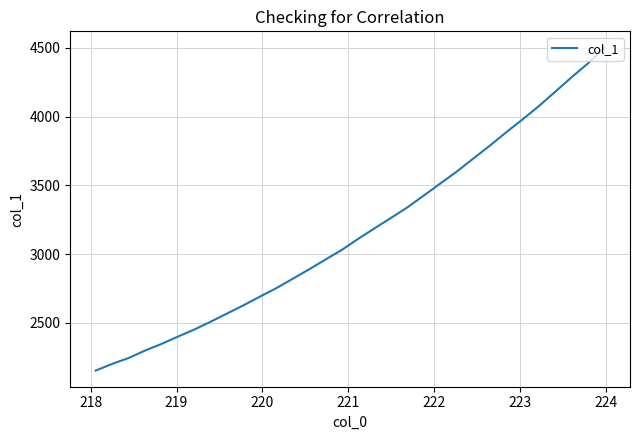

What is the difference between the second highest and minimum values?

2235.1